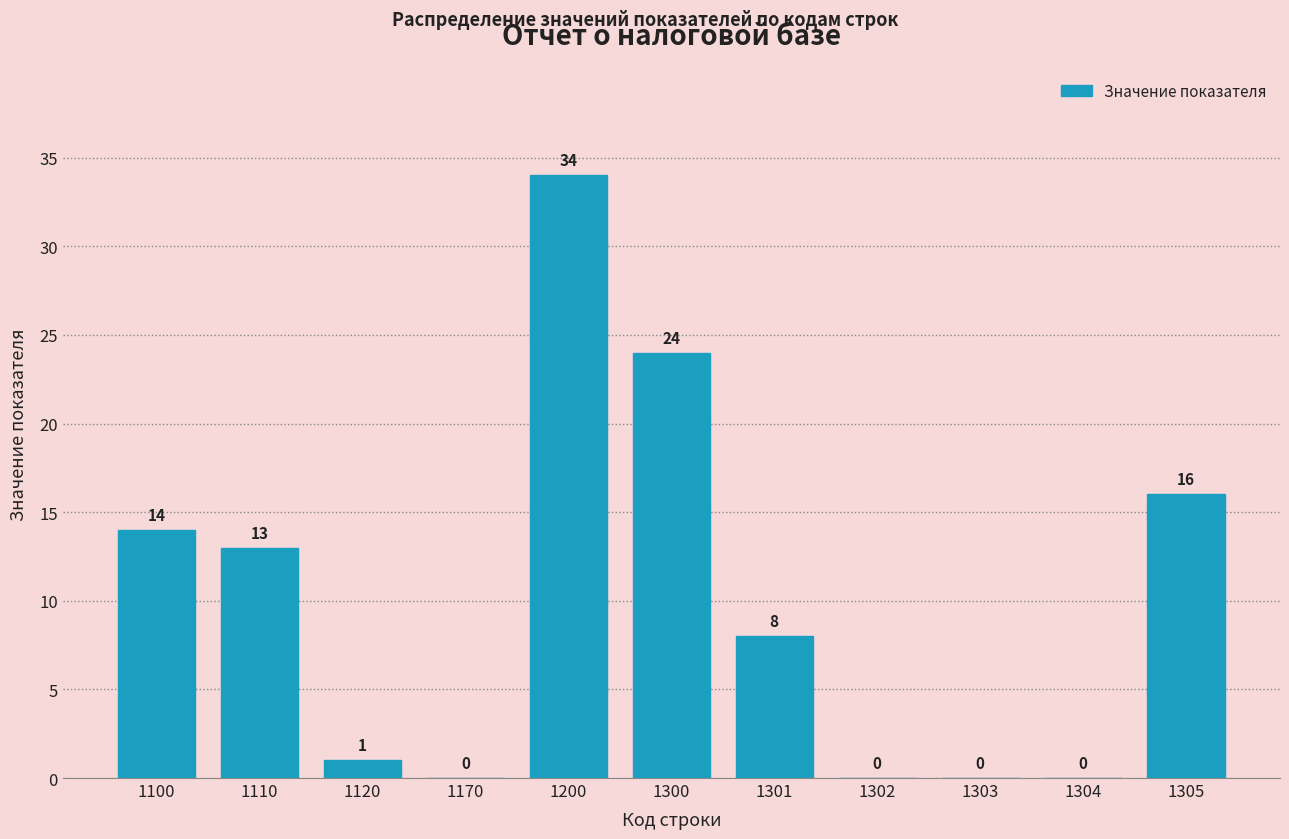

Reading right to left, what are all the values shown in this chart?

1305=16	1304=0	1303=0	1302=0	1301=8	1300=24	1200=34	1170=0	1120=1	1110=13	1100=14